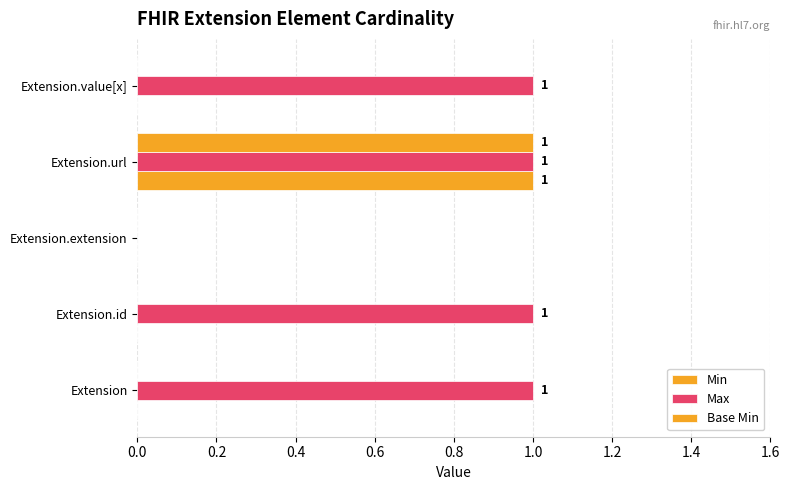

How many data points does each series have?

5